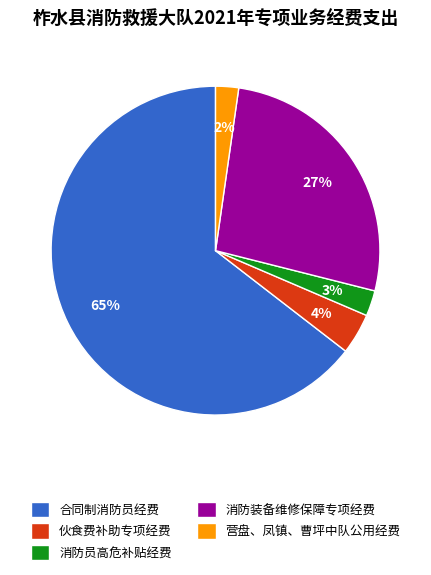

To the nearest percent, what is the difference between the 营盘、凤镇、曹坪中队公用经费 and 合同制消防员经费 slice percentages?

62%